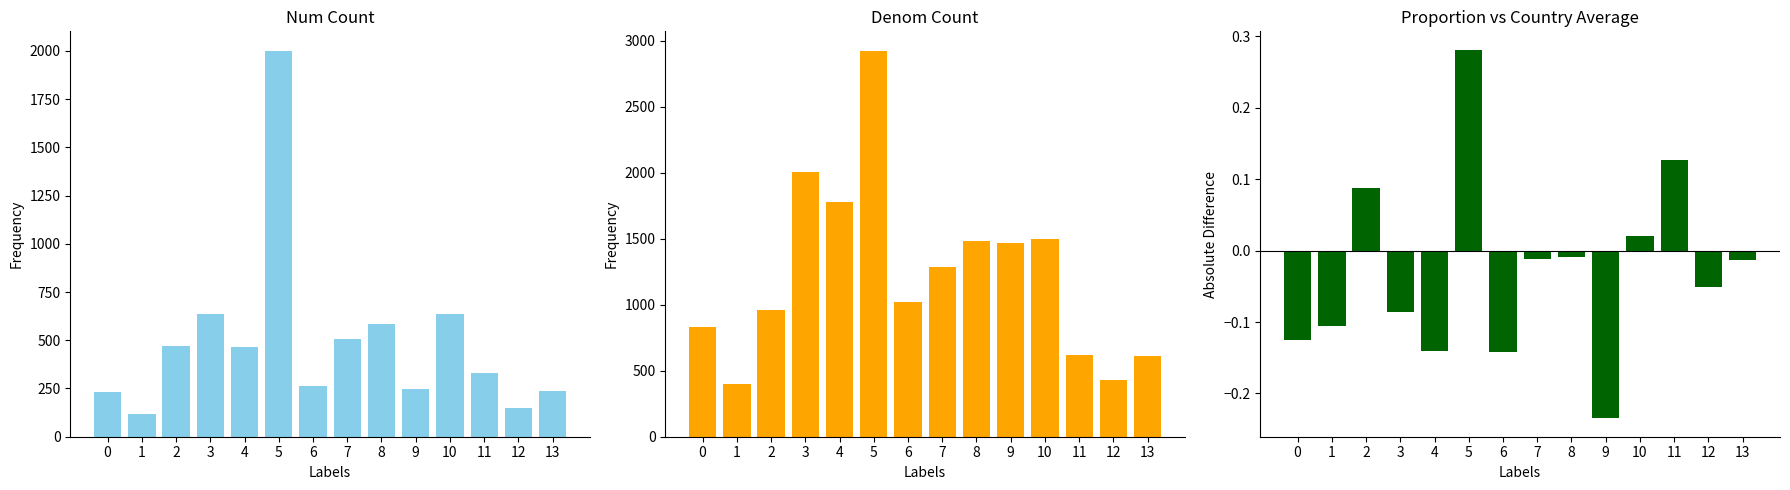

Is it true that Num equals 2001.0 at 5?

True